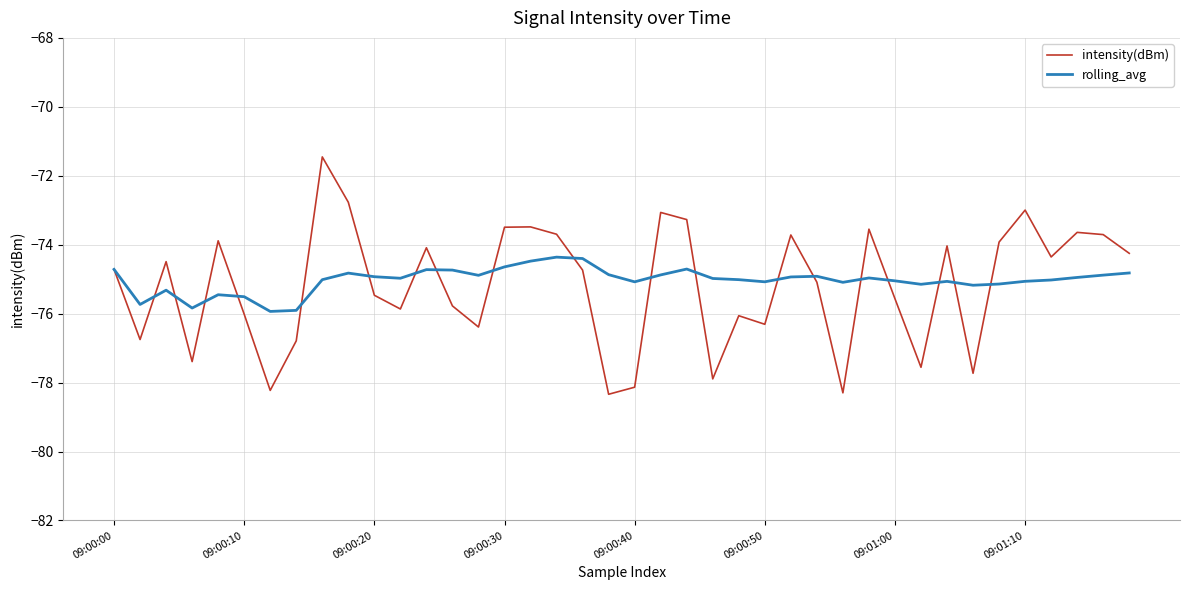

What is the maximum value shown in the chart?

-71.5